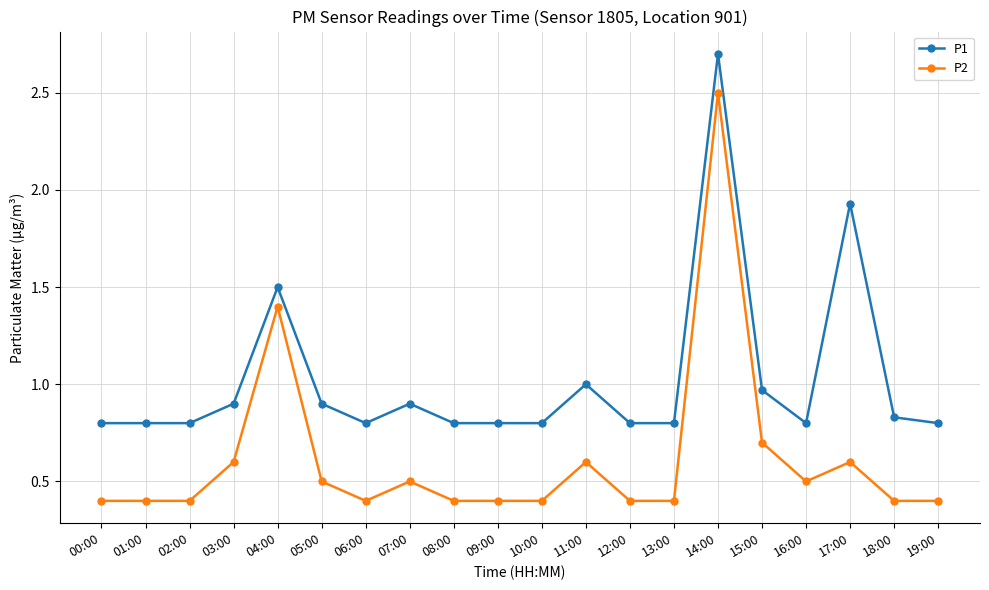

What position from the left is 19:00?

20